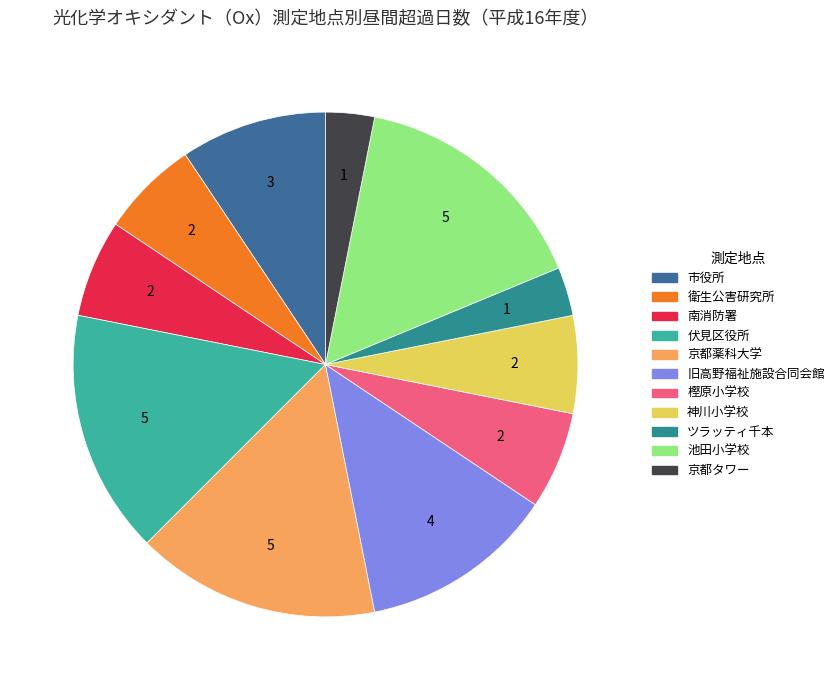

Is the sum of 神川小学校 and 市役所 greater than half?

No